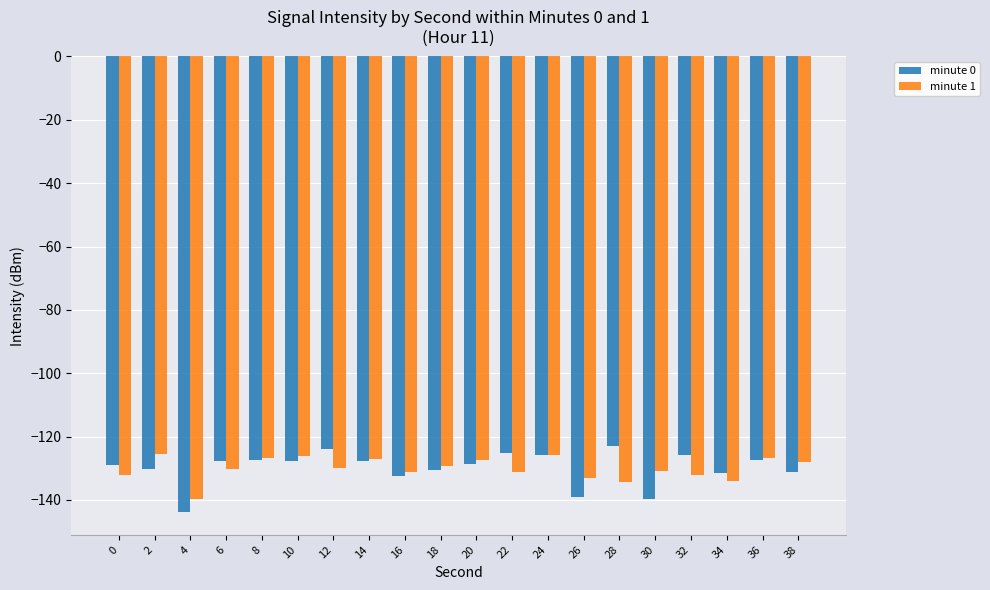

Is the value of minute 1 at 36 greater than the value of minute 0 at 34?

Yes